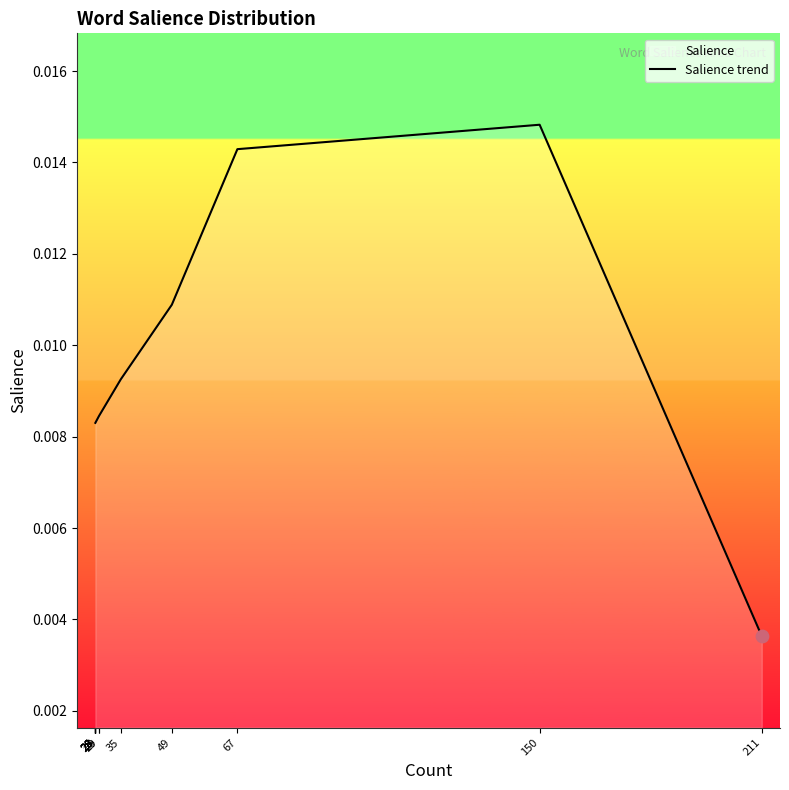

Which has a higher value, 28 or 28?

28